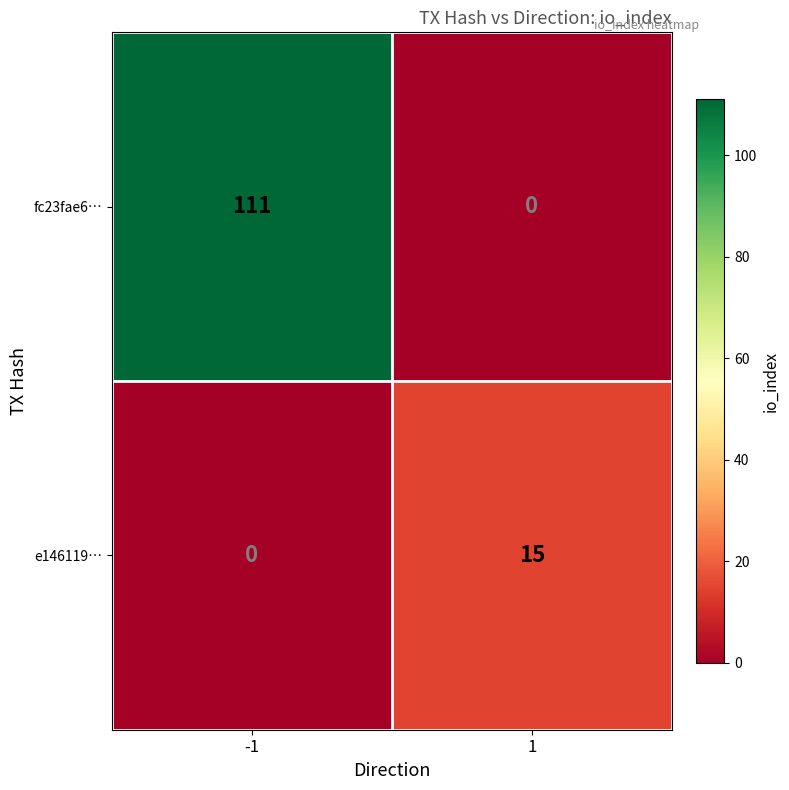

Read the e146119… value at 1, to the nearest 5.

15